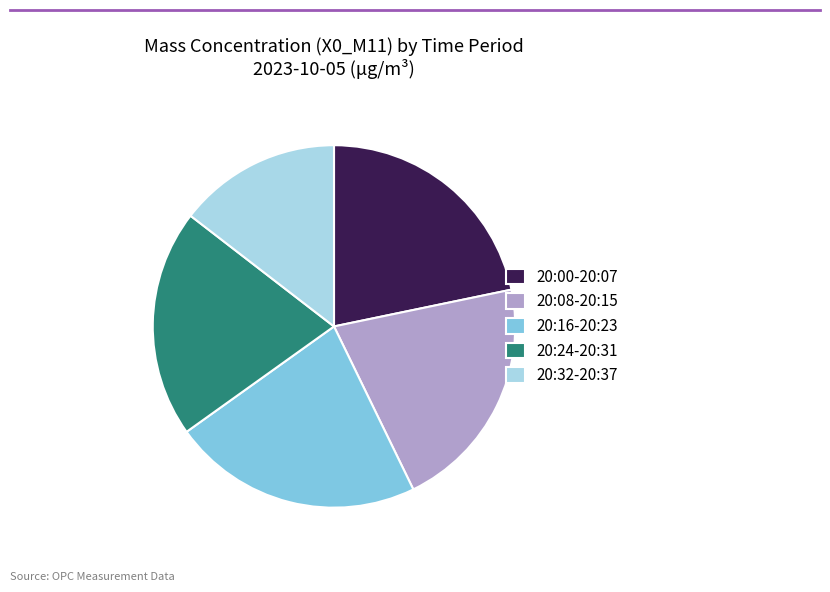

Which category has the biggest portion of the pie?

20:16-20:23